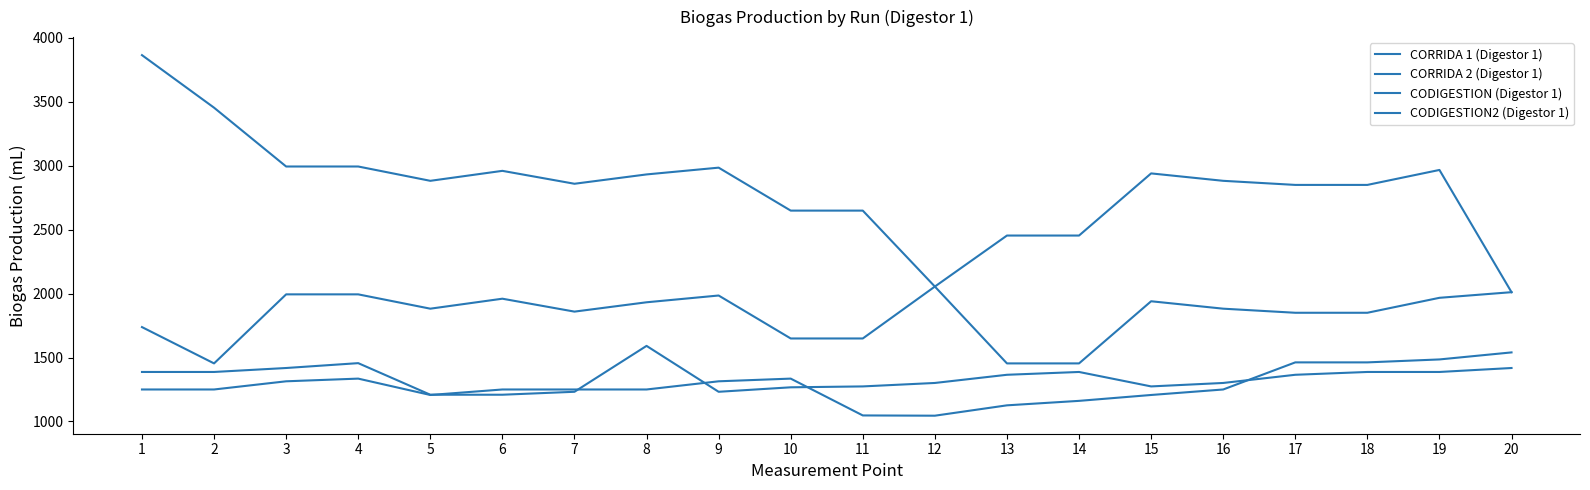

Which category has the highest value in the CODIGESTION (Digestor 1) series?

12